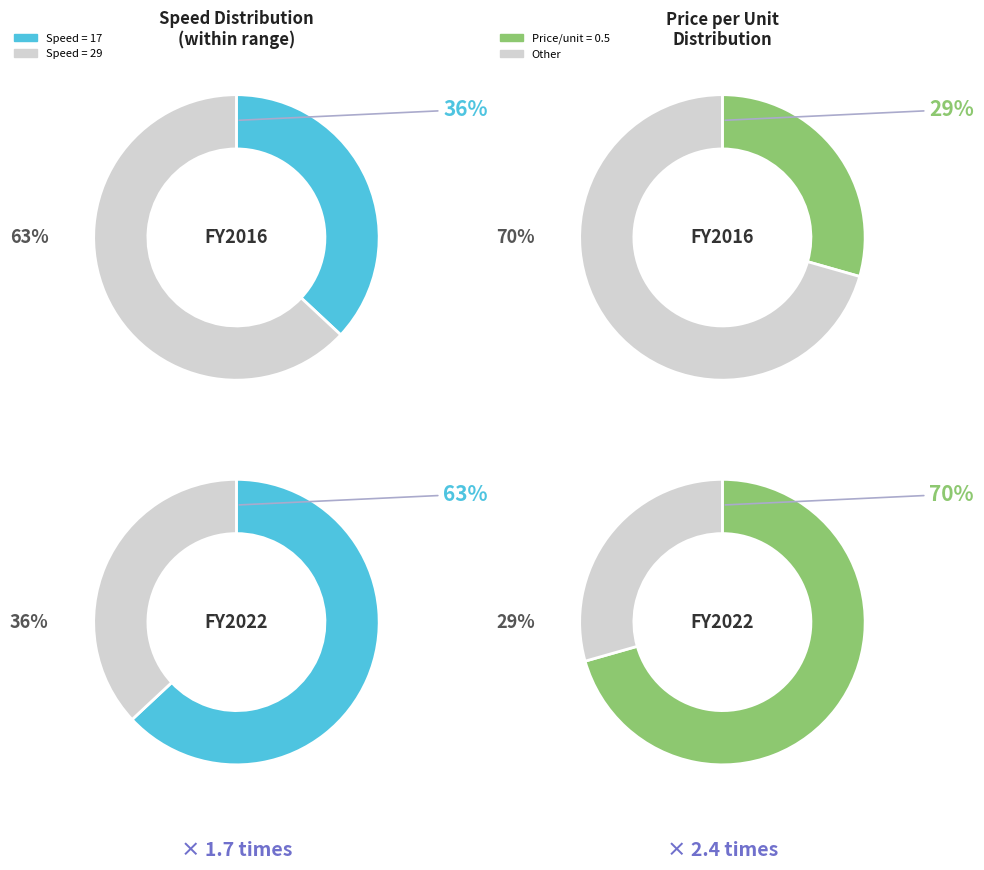

How many segments does this pie chart have?

2